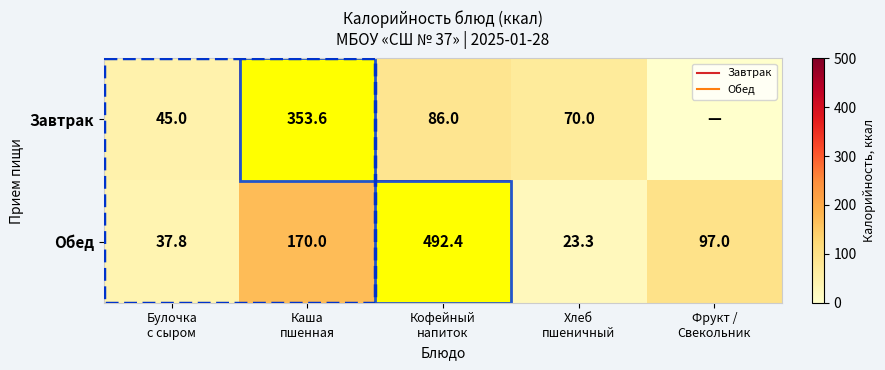

What value does the Завтрак series have at Булочка с сыром?

45.0